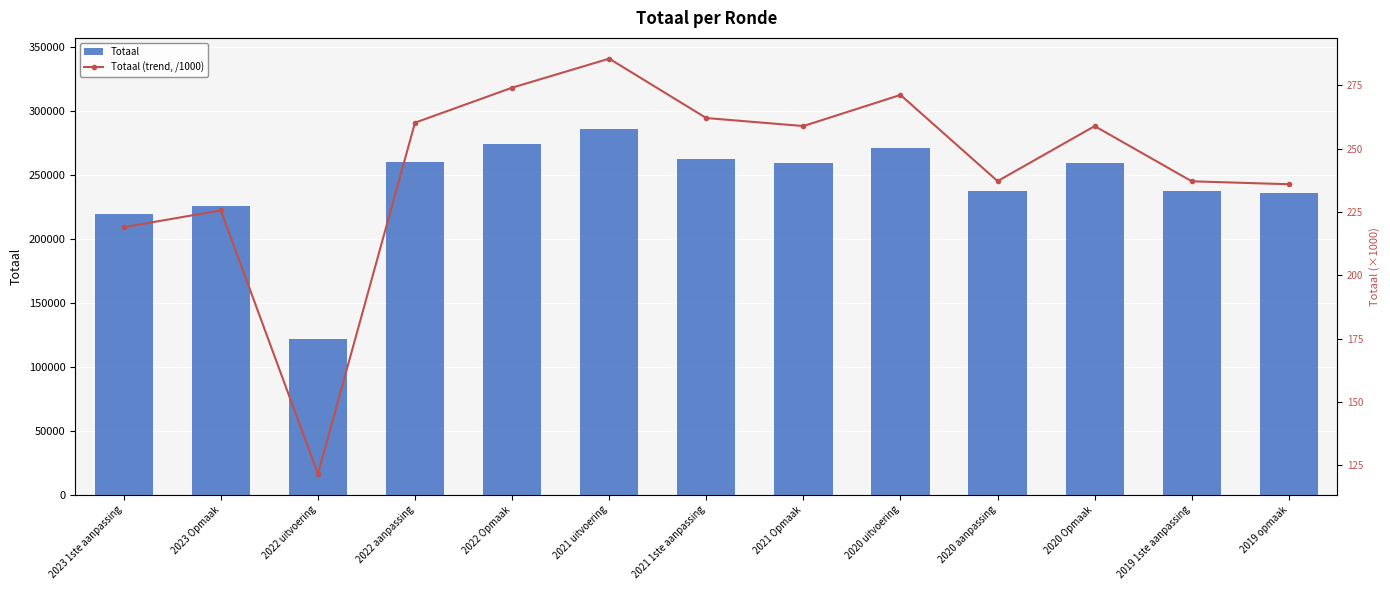

Which series has the widest spread of values?

Totaal